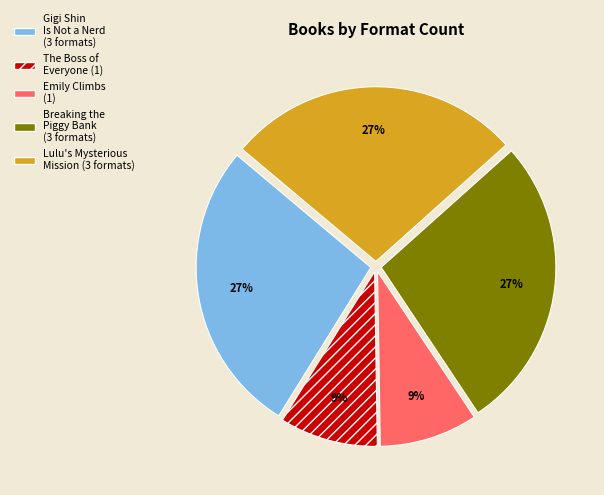

To the nearest percent, what portion does Emily Climbs represent?

9%